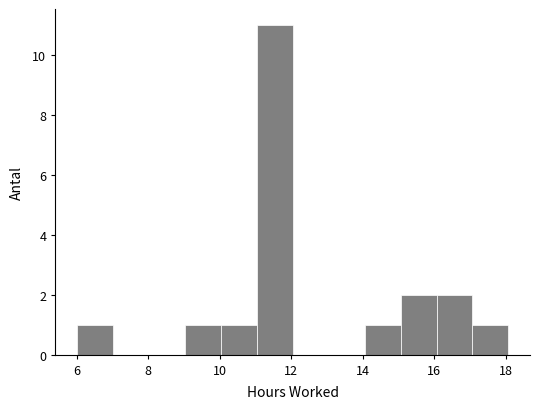

Reading left to right, transcribe this chart: for each bar, give the range it covers on the x-axis and its height. Neither the bar edges nor the heights are printed on the chart, so give them approximately, as read against the axes.

6 to 7: 1
7 to 8: 0
8 to 9: 0
9 to 10: 1
10 to 11: 1
11 to 12: 11
12 to 13: 0
13 to 14: 0
14 to 15: 1
15 to 16: 2
16 to 17: 2
17 to 18: 1